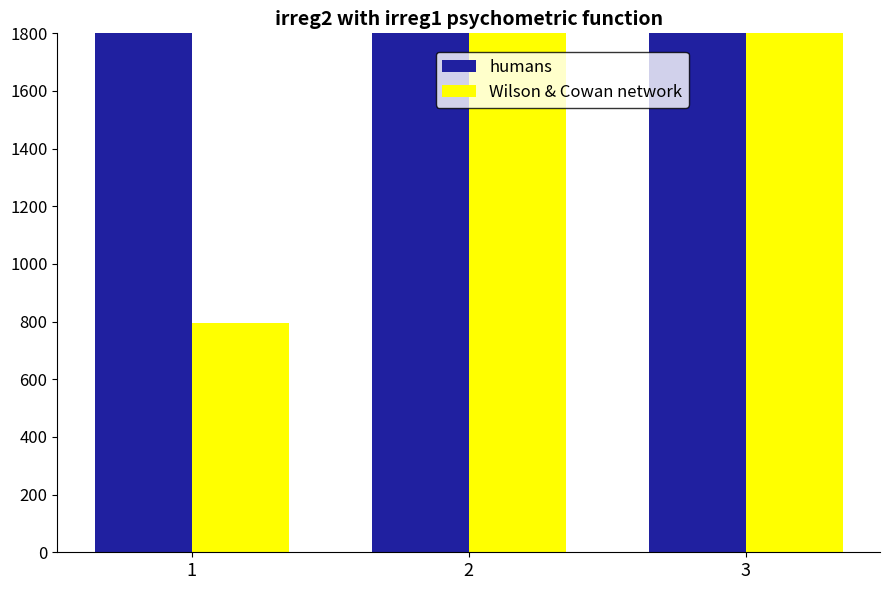

Is the value of humans at 1 greater than the value of Wilson & Cowan network at 3?

Yes